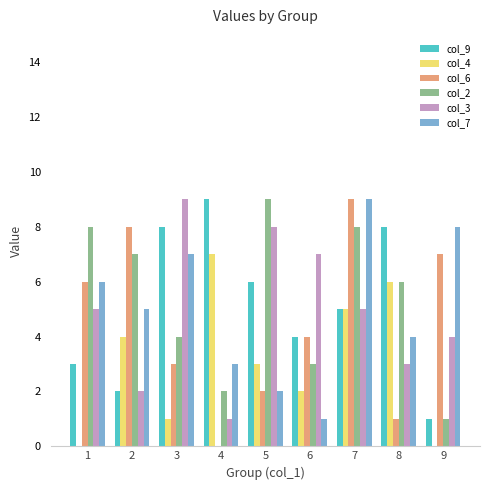

Between 2 and 8, which series saw the biggest shift?

col_6